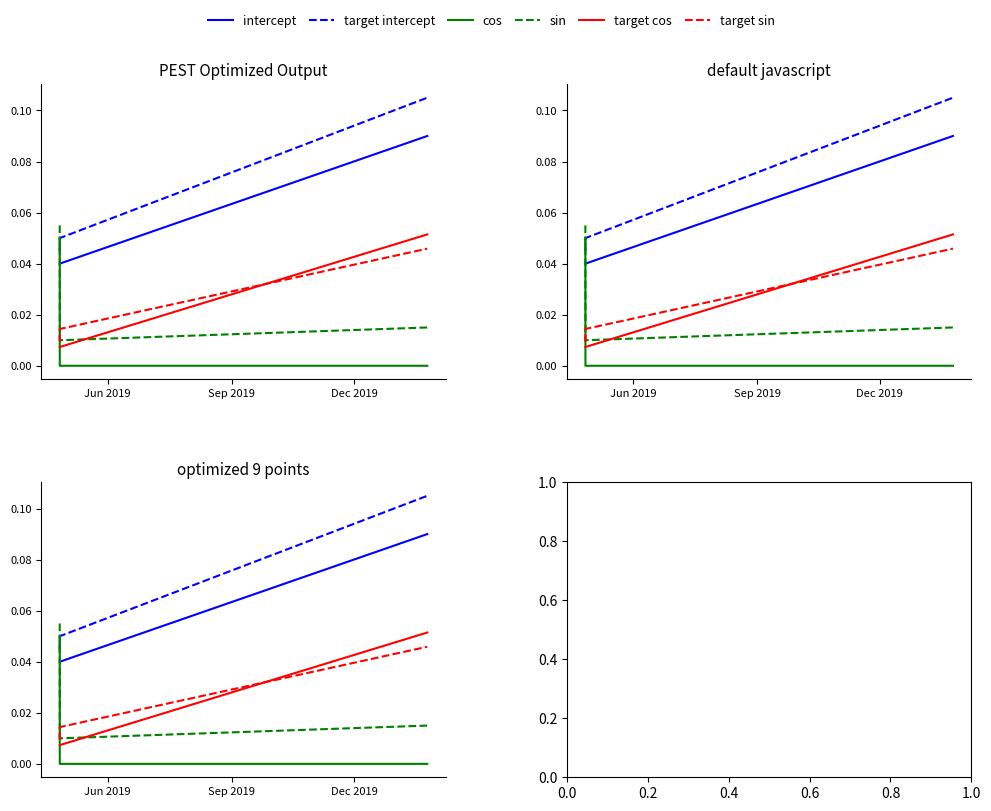

At which label is target cos closest to 0?

Jun 2019